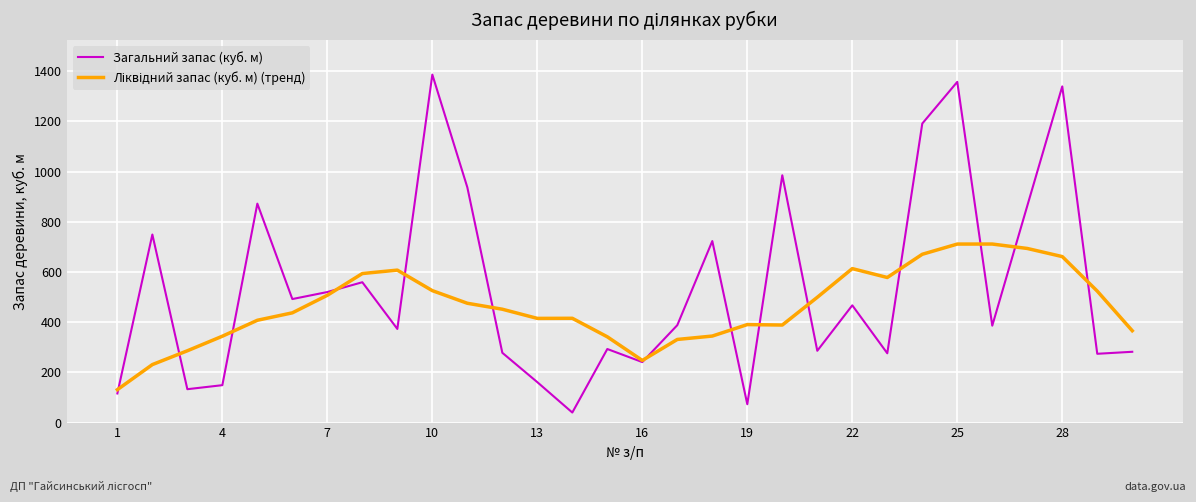

What is the minimum value shown in the chart?

40.0